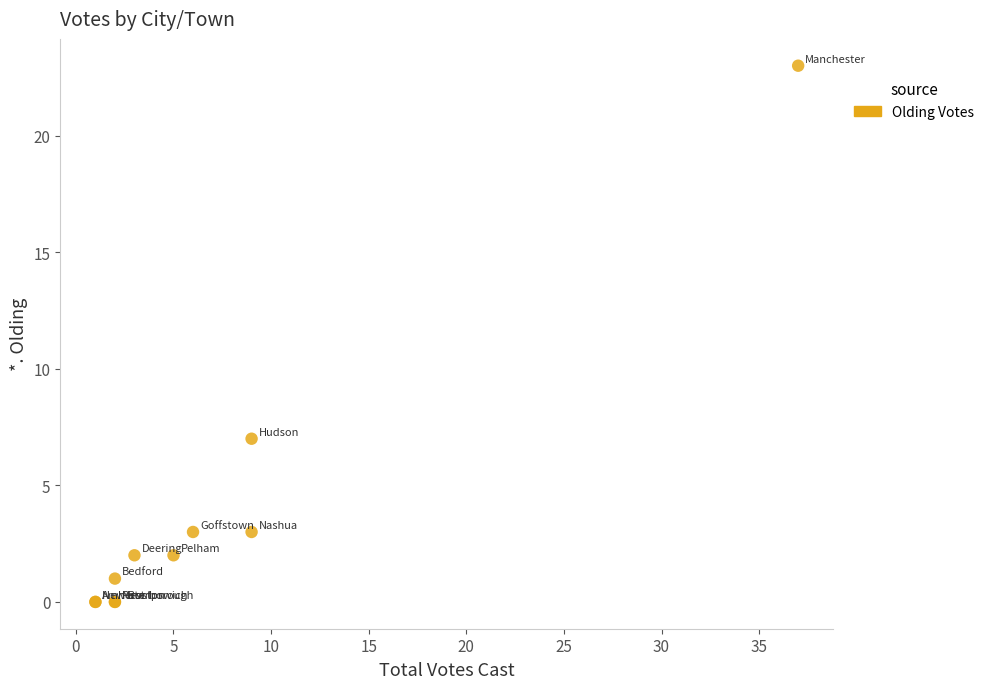

What Y value in the scatter plot is closest to 11?

7